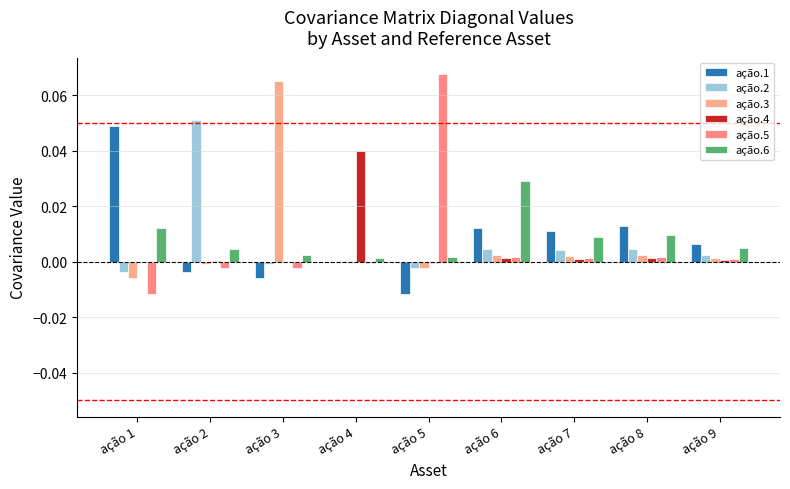

Which series has the largest range (max minus min)?

ação.5